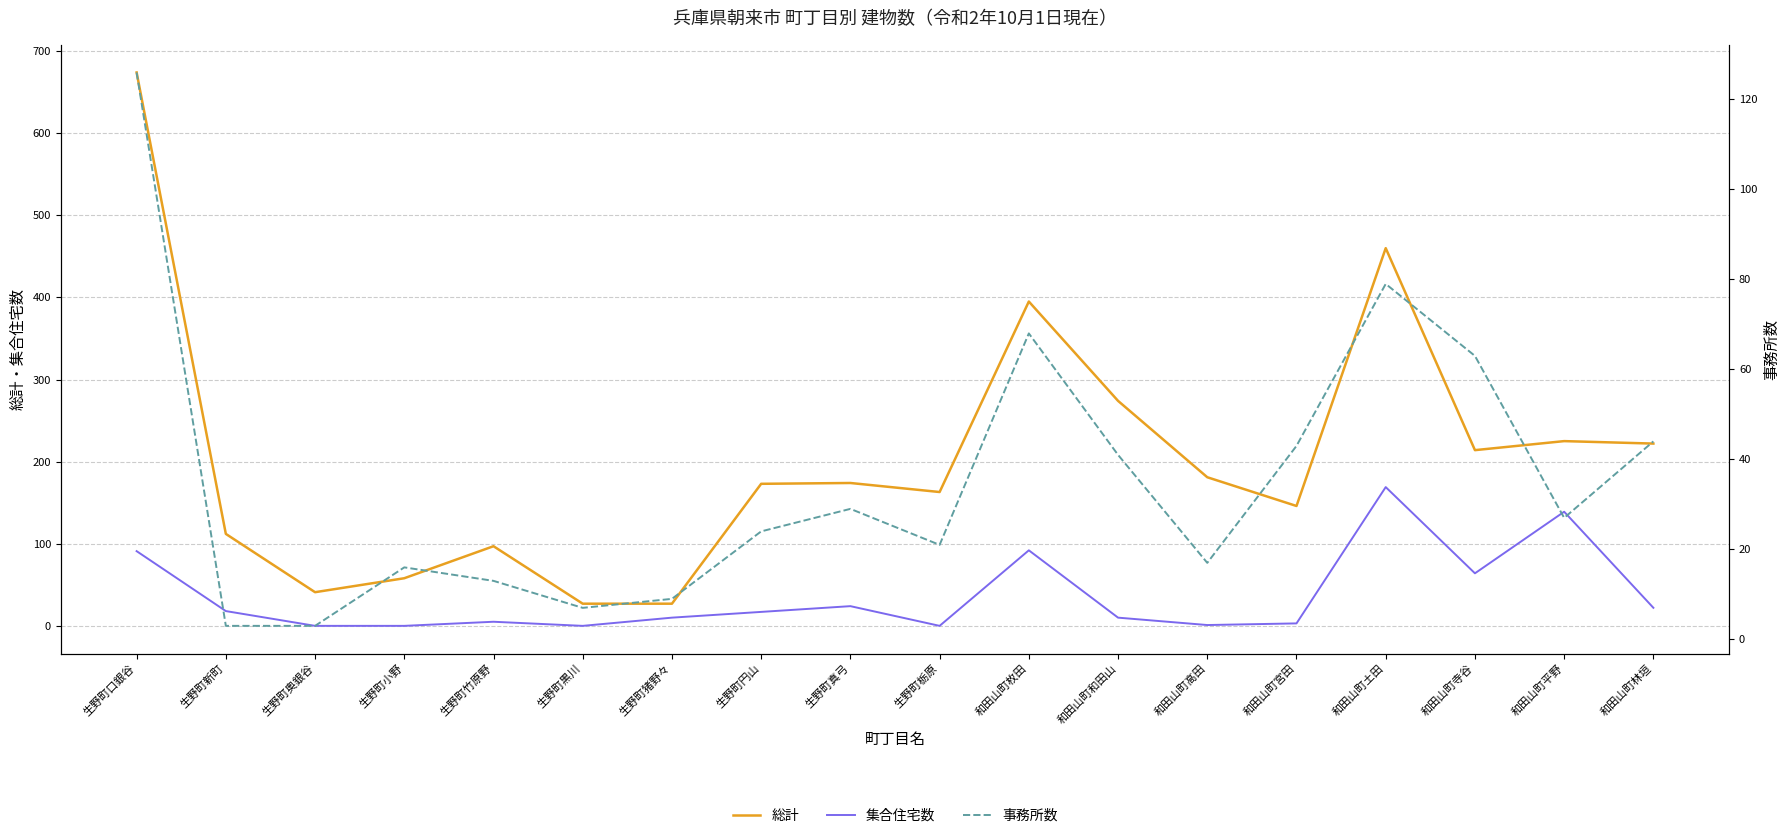

At which label does 集合住宅数 reach its minimum?

生野町奥銀谷